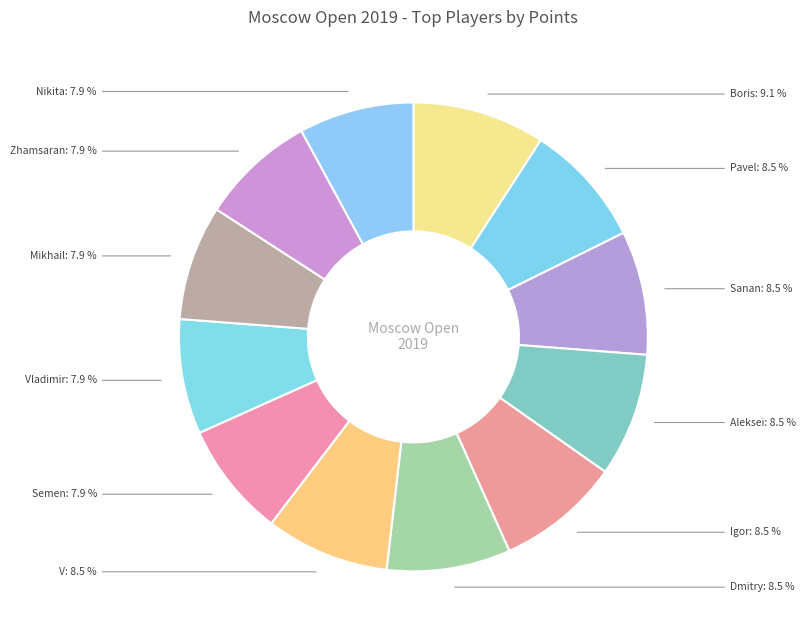

To the nearest percent, what is the average slice percentage?

8%